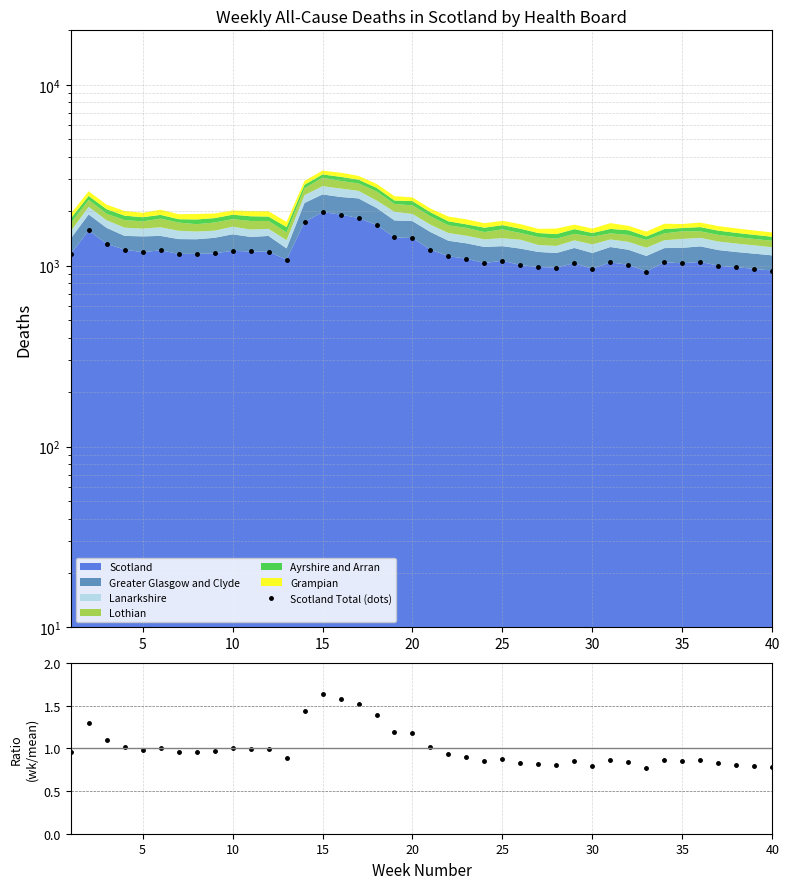

Which series has the largest total across all categories?

Scotland Total (dots)